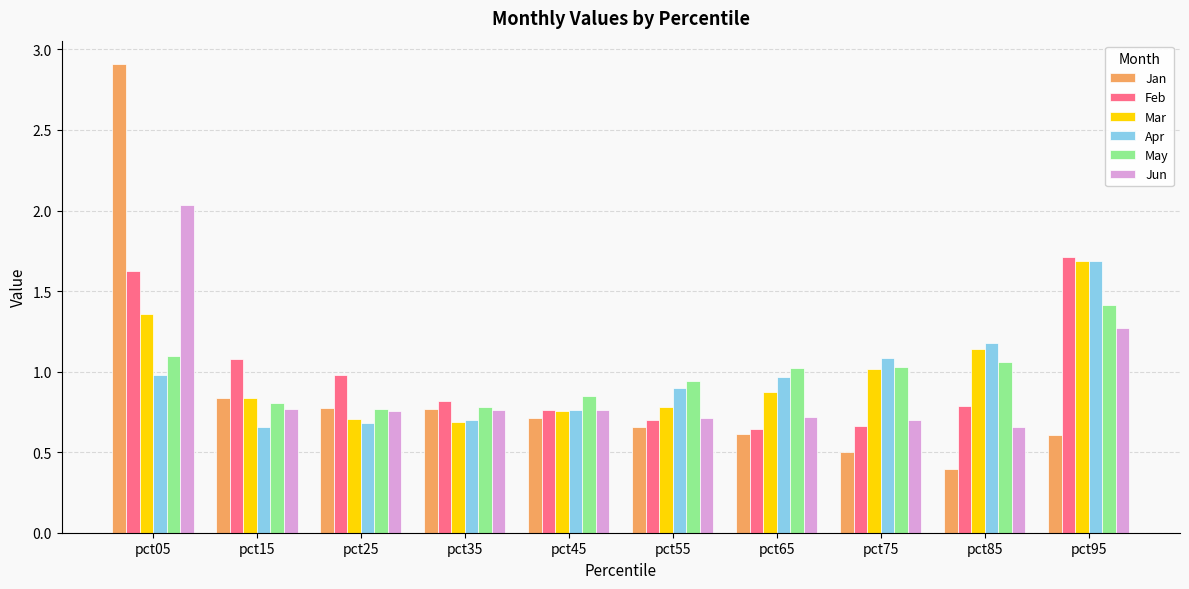

What are all the series names shown in the legend?

Jan, Feb, Mar, Apr, May, Jun